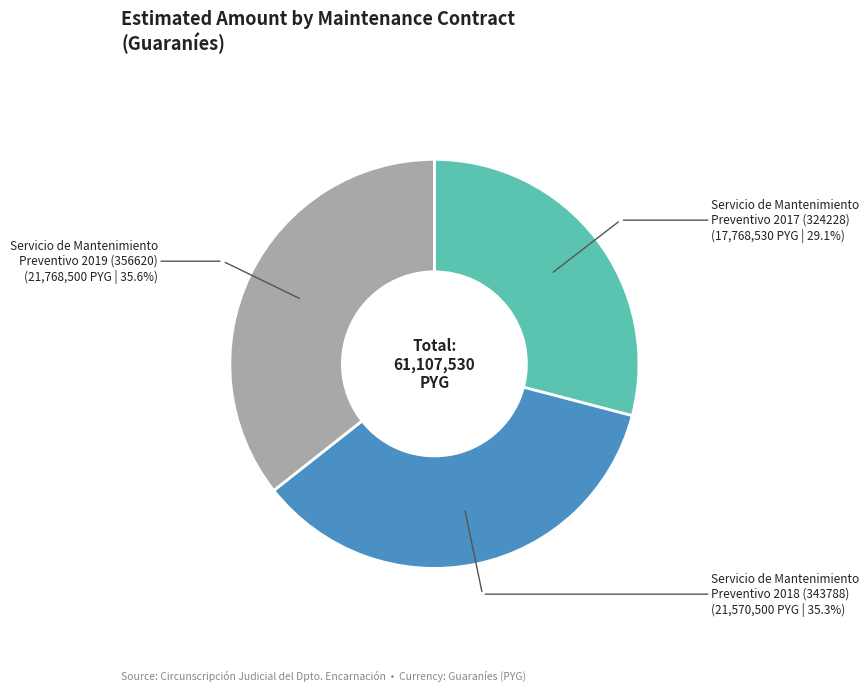

Does any single category account for the majority?

No